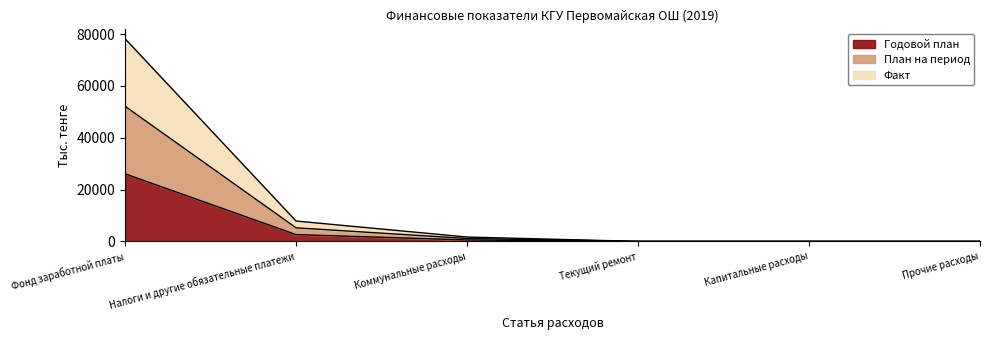

Where does the Годовой план series first go above 1680?

Фонд заработной платы